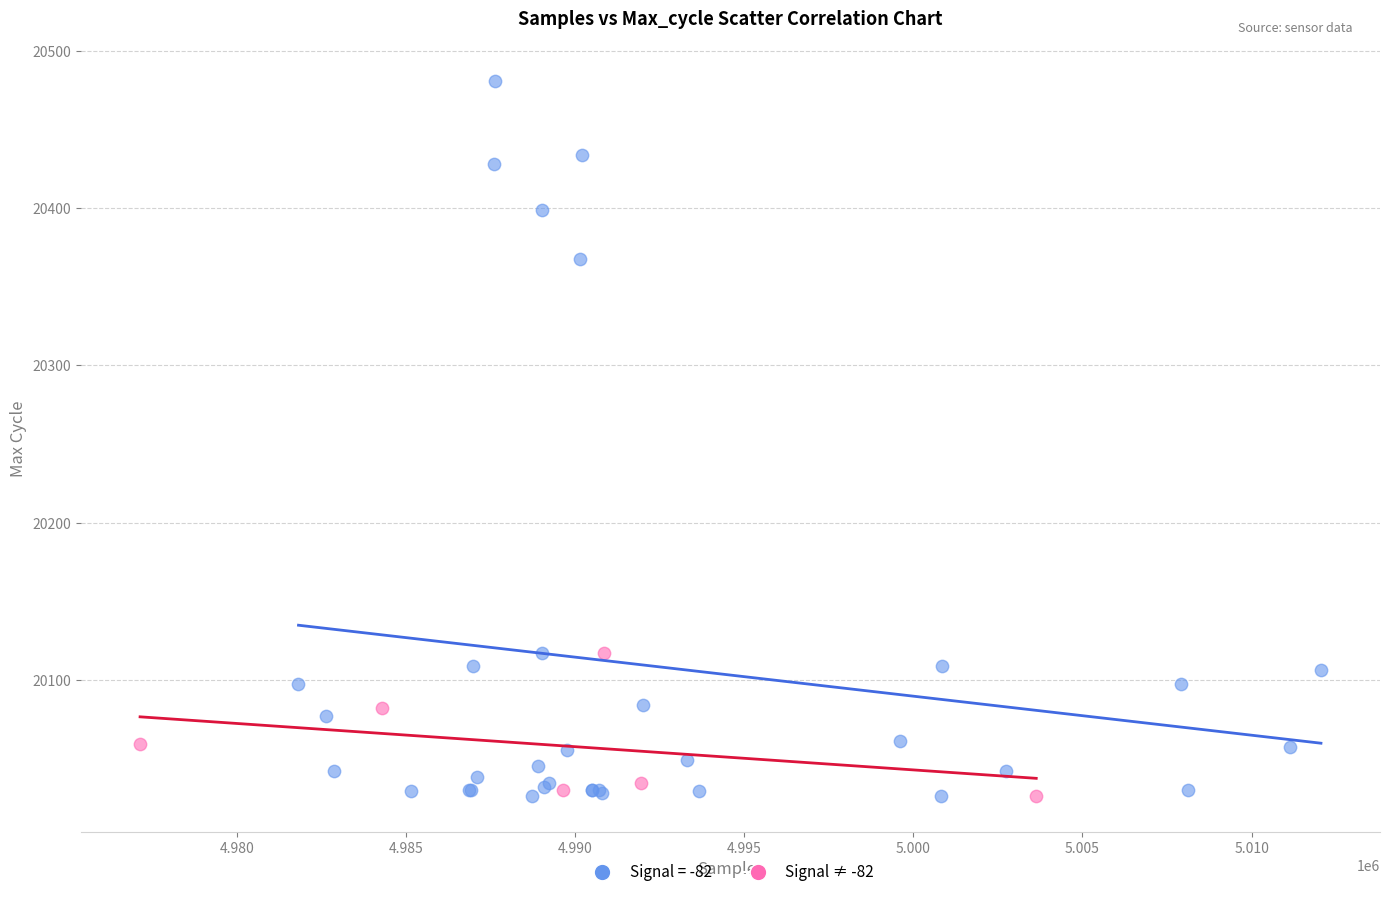

Which series has the widest spread of Y values?

Signal = -82